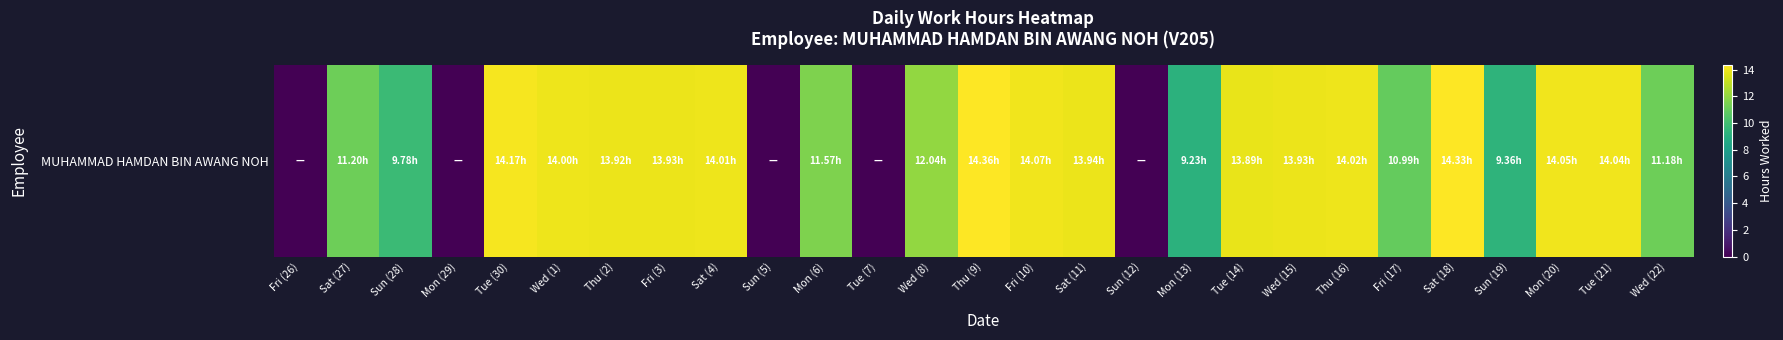

Reading left to right, list all the values displayed in this chart.

0.0	11.2	9.8	0.0	14.2	14.0	13.9	13.9	14.0	0.0	11.6	0.0	12.0	14.4	14.1	13.9	0.0	9.2	13.9	13.9	14.0	11.0	14.3	9.4	14.1	14.0	11.2